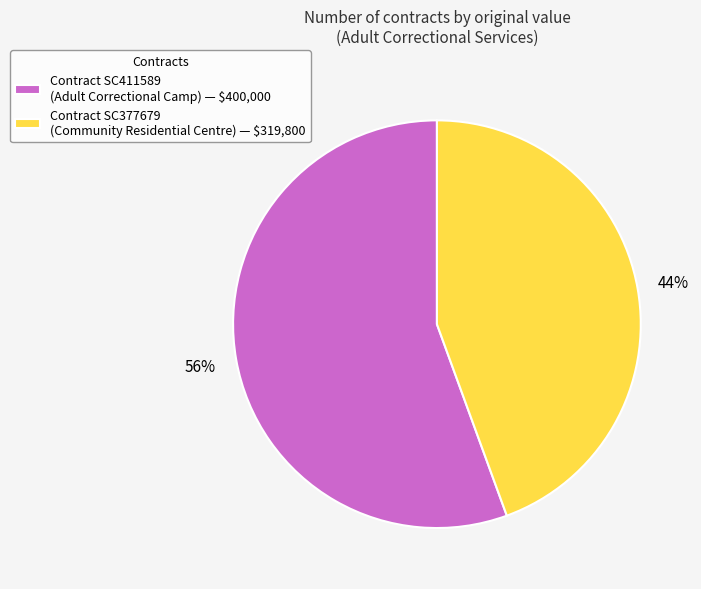

The Contract SC411589 (Adult Correctional Camp) — $400,000 slice represents 68% of the pie. True or false?

False